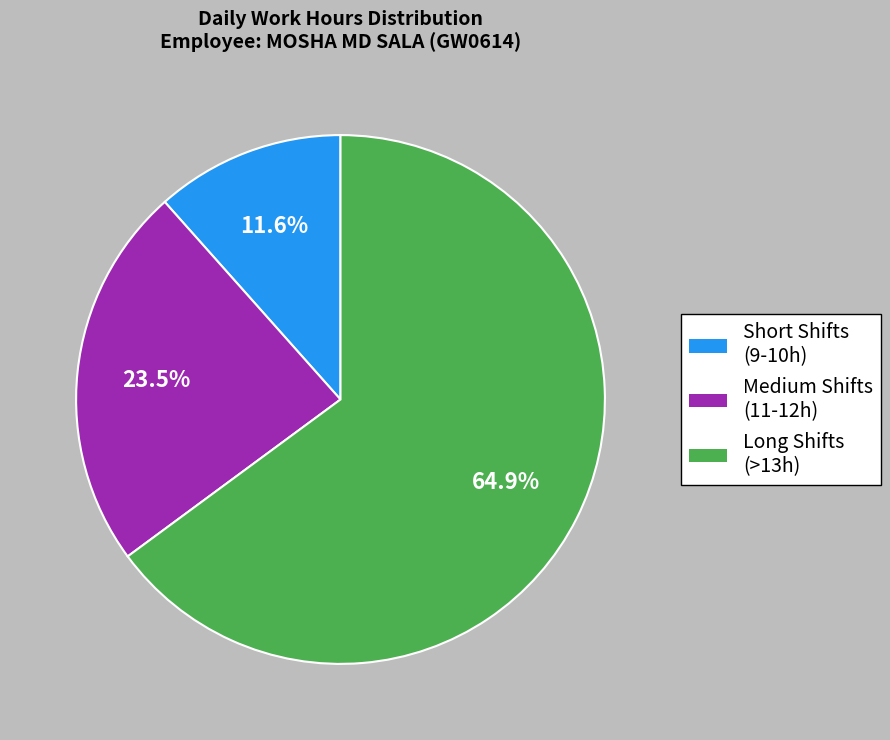

What is the total percentage of Short Shifts (9-10h) and Medium Shifts (11-12h)?

35.1%